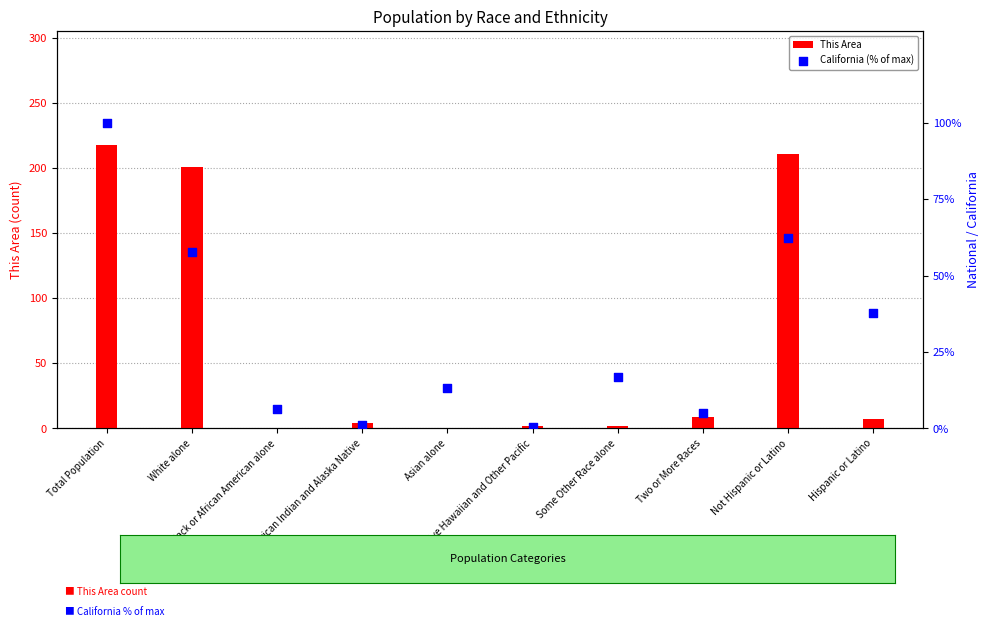

Which series has the largest total across all categories?

This Area